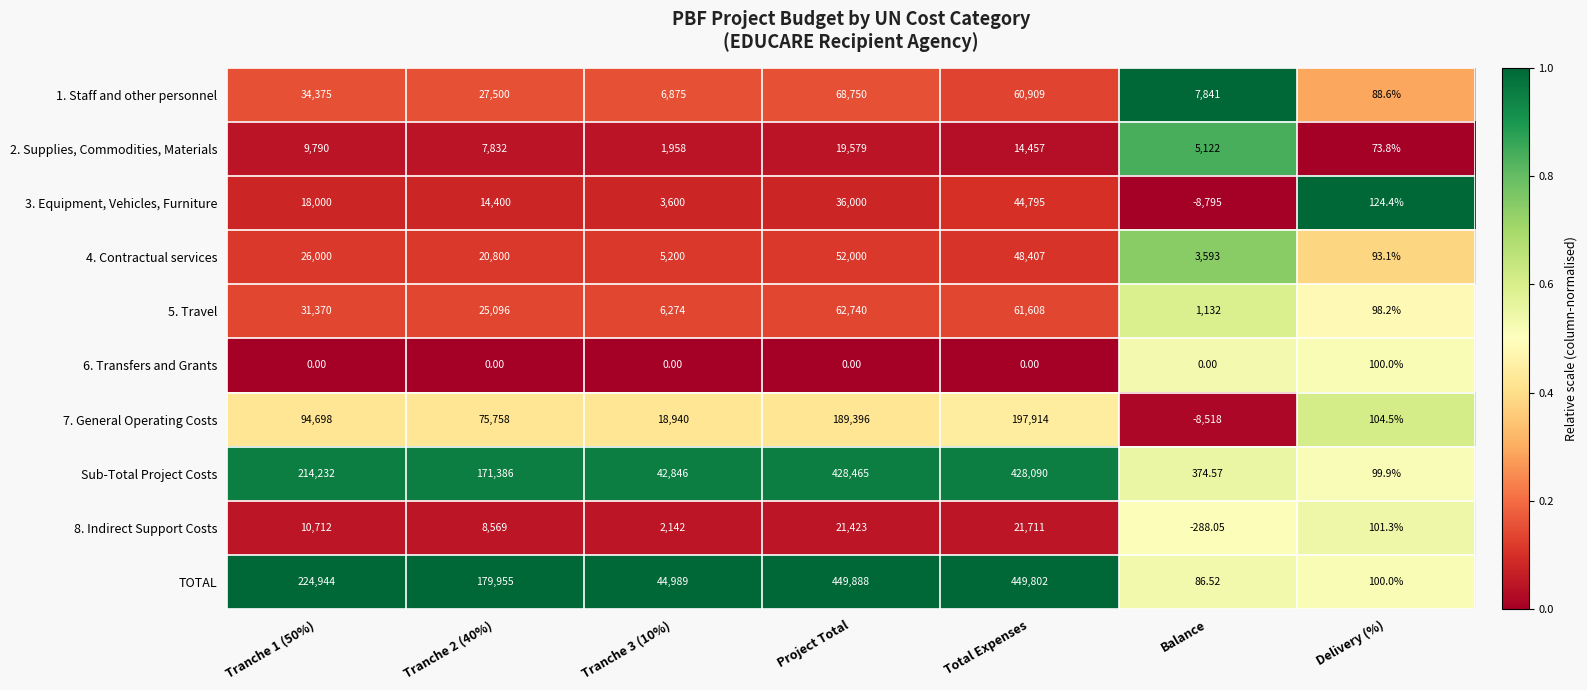

Which category has the highest value in the 4. Contractual services series?

Project Total